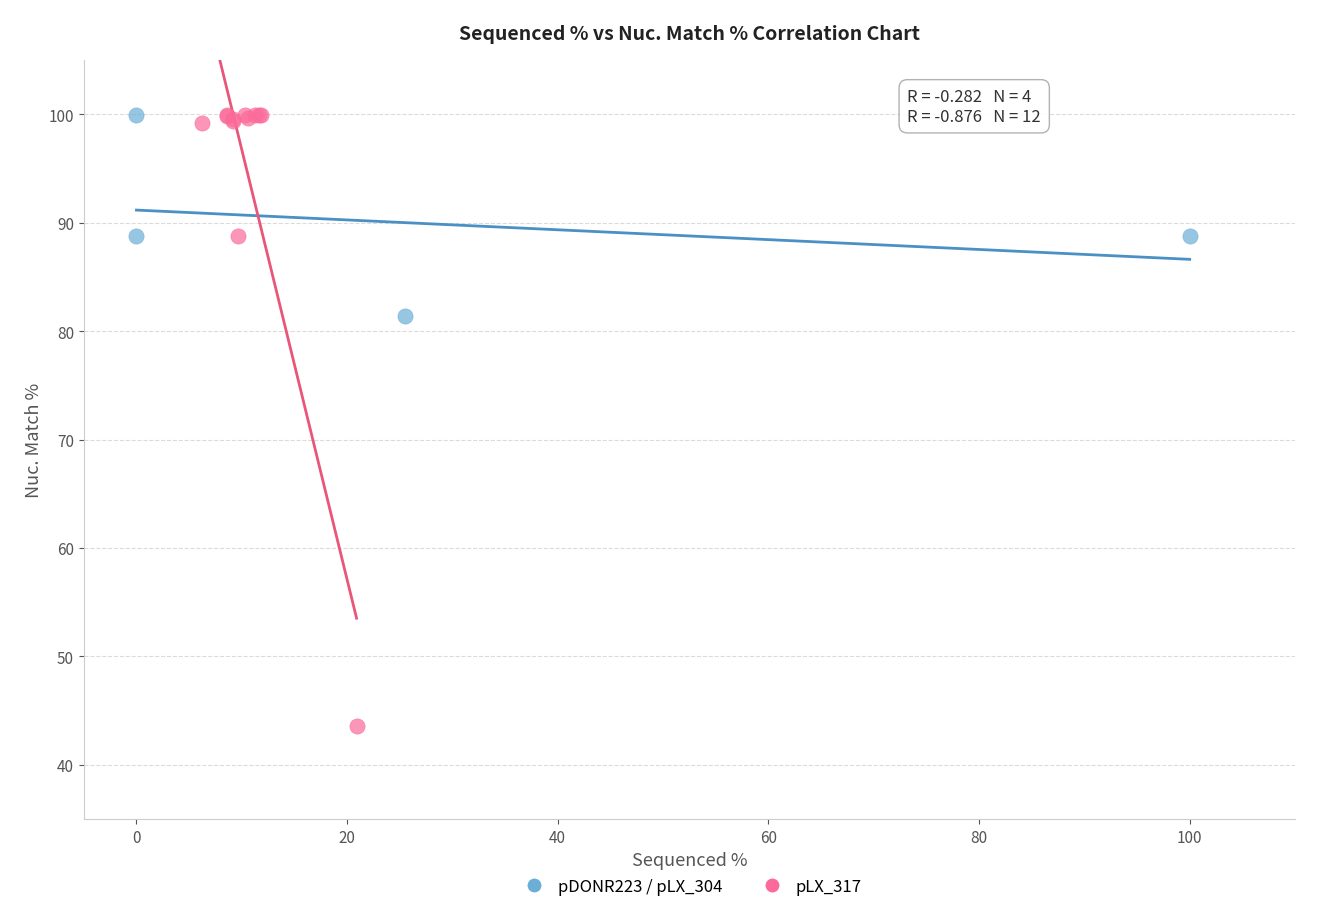

What are all the series names shown in the legend?

pDONR223 / pLX_304, pLX_317